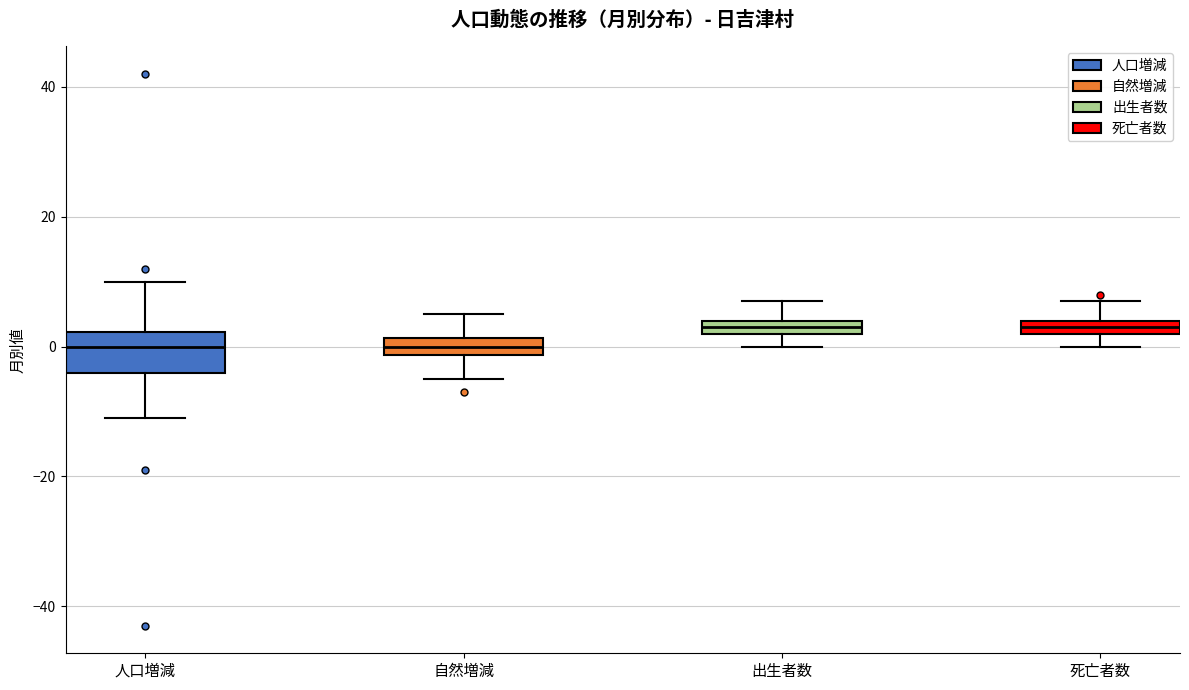

Which box is the tallest, from its lower edge to its upper edge?

人口増減